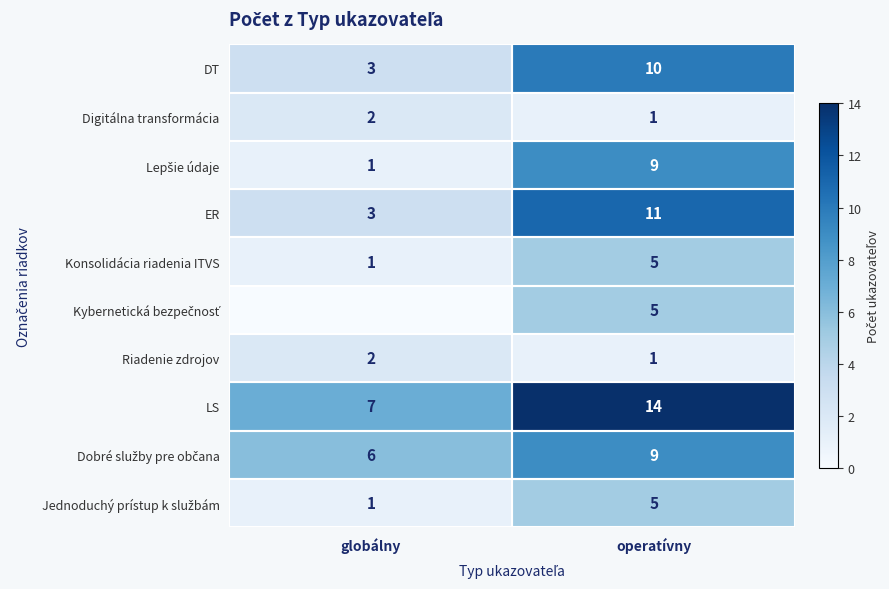

At how many categories does at least one series exceed 8?

1